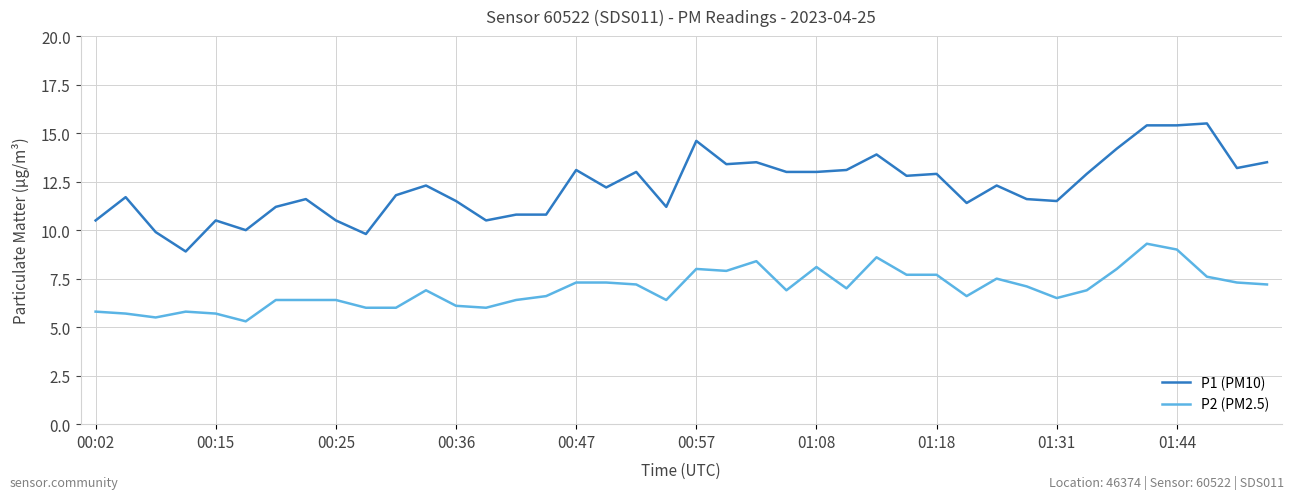

Which series has the largest total across all categories?

P1 (PM10)